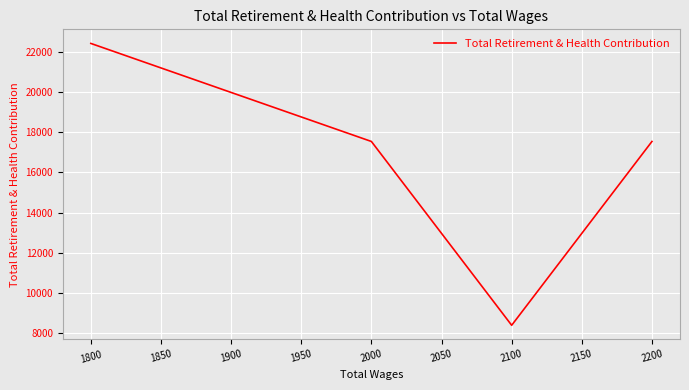

Count the number of data series in this chart.

1